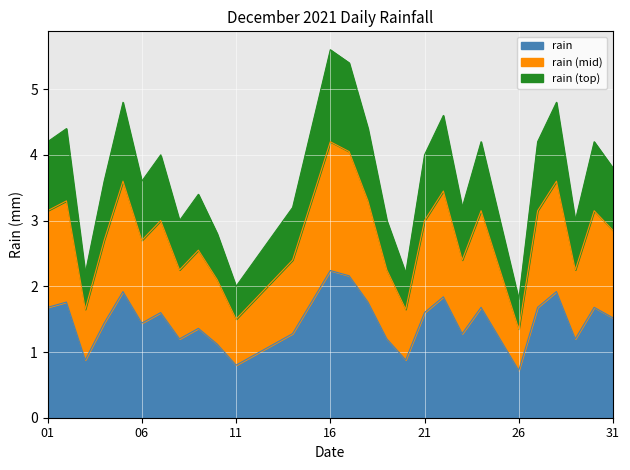

What is the lowest value of the rain series?

0.7